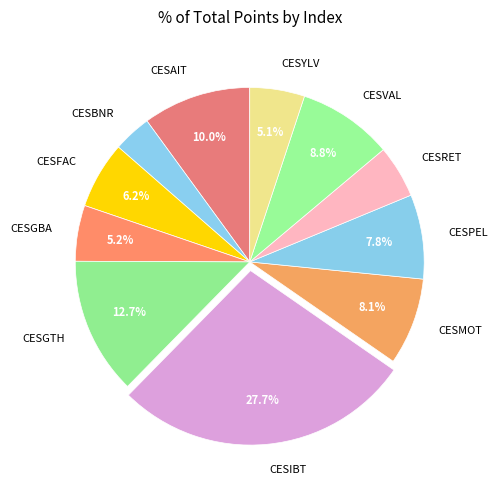

Is it true that CESVAL is 1% of the pie?

False